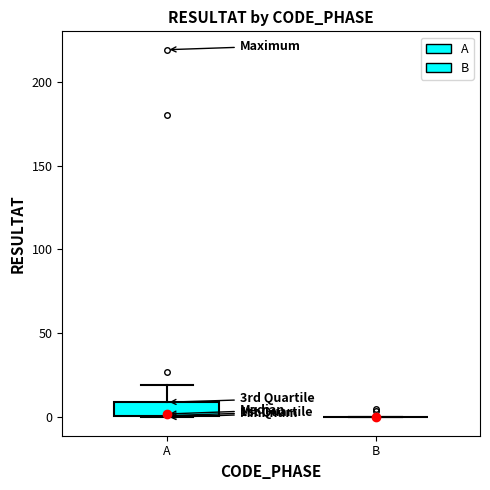

Reading left to right, transcribe this box plot: for each box, give where its median line is, the range the box spans, and where its two whiskers end, as read against the y-axis. The values are not printed on the chart, so give them approximately, as read against the axis.

A: median 0, box 0 to 10, whiskers 0 to 20
B: box collapsed to a line at 0, whiskers 0 to 0